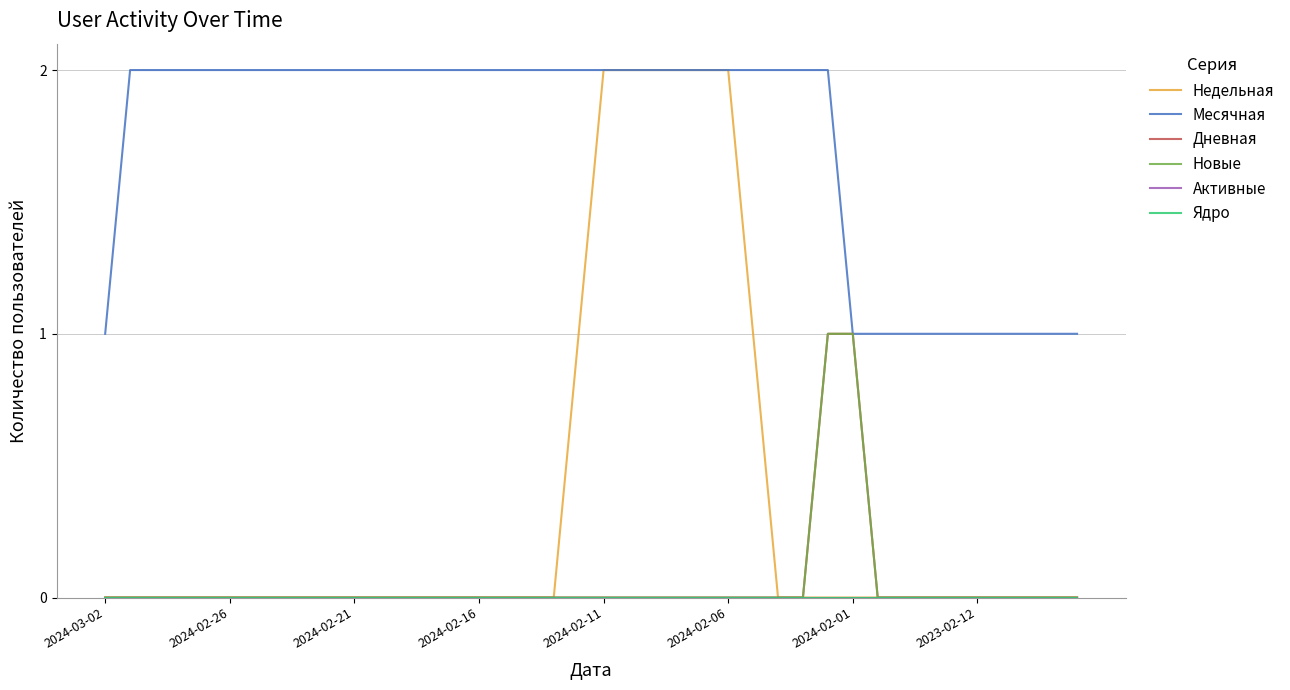

Reading left to right, extract all data points from this chart.

Недельная: 0	0	0	0	0	0	0	0	0	0	0	0	0	0	0	0	0	0	0	1	2	2	2	2	2	2	1	0	0	0	0	0	0	0	0	0	0	0	0	0
Месячная: 1	2	2	2	2	2	2	2	2	2	2	2	2	2	2	2	2	2	2	2	2	2	2	2	2	2	2	2	2	2	1	1	1	1	1	1	1	1	1	1
Дневная: 0	0	0	0	0	0	0	0	0	0	0	0	0	0	0	0	0	0	0	0	0	0	0	0	0	0	0	0	0	1	1	0	0	0	0	0	0	0	0	0
Новые: 0	0	0	0	0	0	0	0	0	0	0	0	0	0	0	0	0	0	0	0	0	0	0	0	0	0	0	0	0	1	1	0	0	0	0	0	0	0	0	0
Активные: 0	0	0	0	0	0	0	0	0	0	0	0	0	0	0	0	0	0	0	0	0	0	0	0	0	0	0	0	0	0	0	0	0	0	0	0	0	0	0	0
Ядро: 0	0	0	0	0	0	0	0	0	0	0	0	0	0	0	0	0	0	0	0	0	0	0	0	0	0	0	0	0	0	0	0	0	0	0	0	0	0	0	0